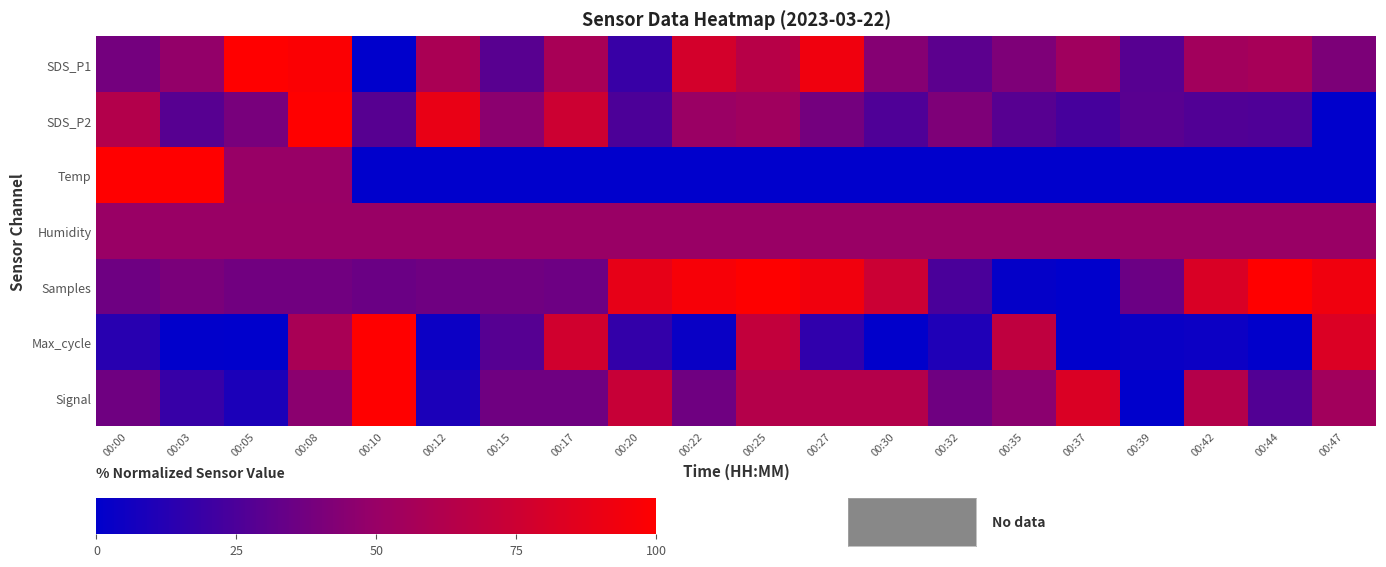

What is the total value across all series at 00:12?

247.2